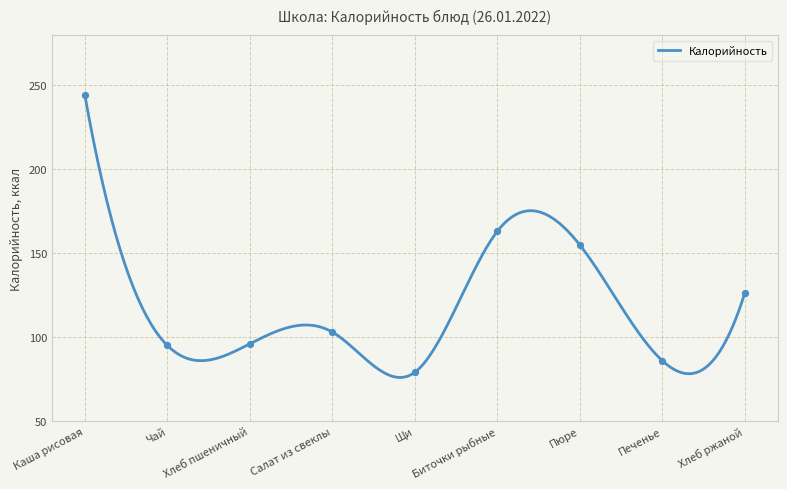

What is the change in value from Чай to Печенье?

-9